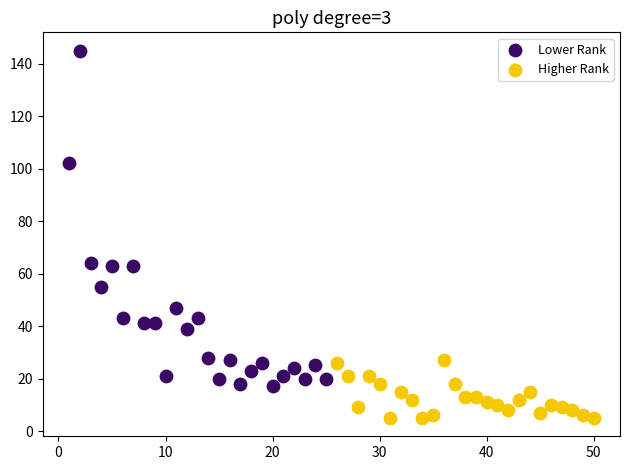

Which series has the largest Y range (max minus min)?

Lower Rank